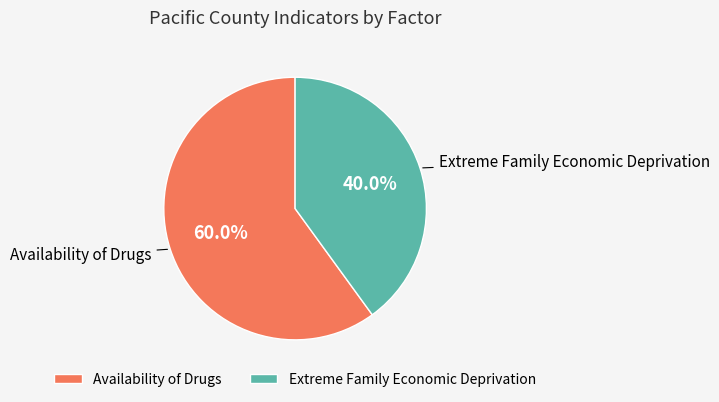

To the nearest percent, what percentage of the pie is Extreme Family Economic Deprivation?

40%